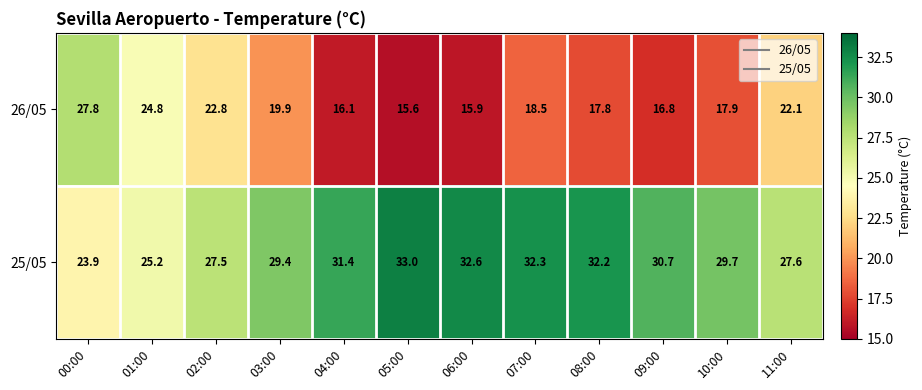

What is the spread (max minus min) of values at 00:00?

3.9